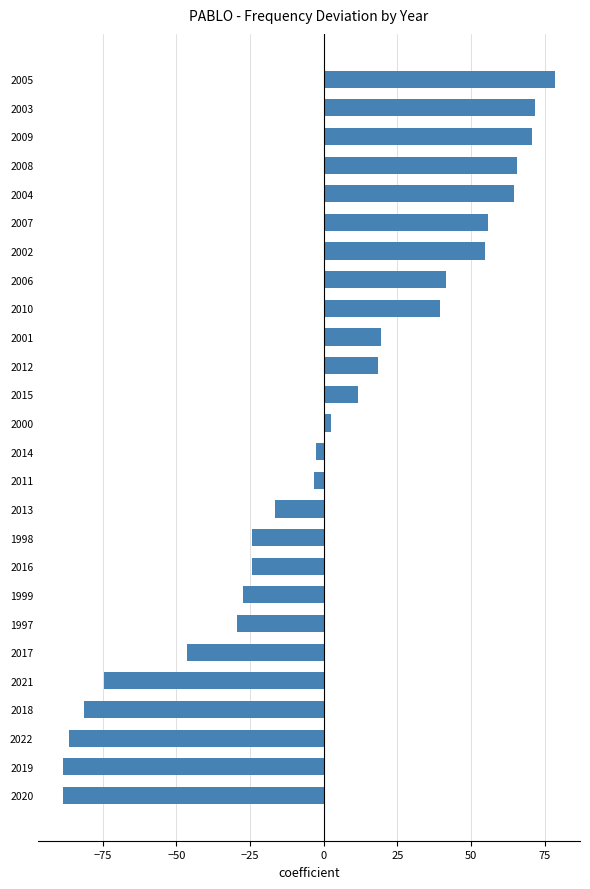

Which has a higher value, 2003 or 1997?

2003